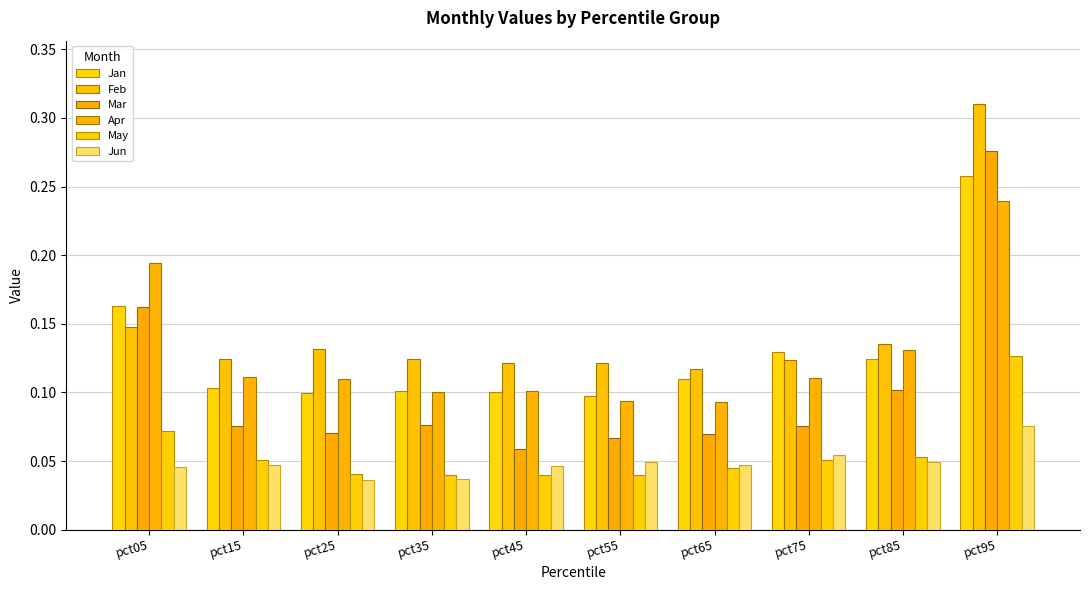

Which label corresponds to the smallest value in the chart?

pct25